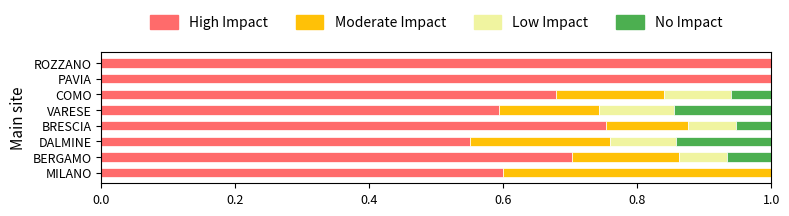

True or false: High Impact has a value of 0.6 at VARESE.

True